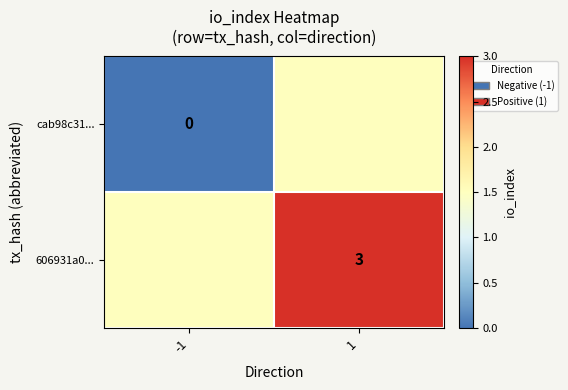

The 606931a0... series shows 1.6 at 1. True or false?

False